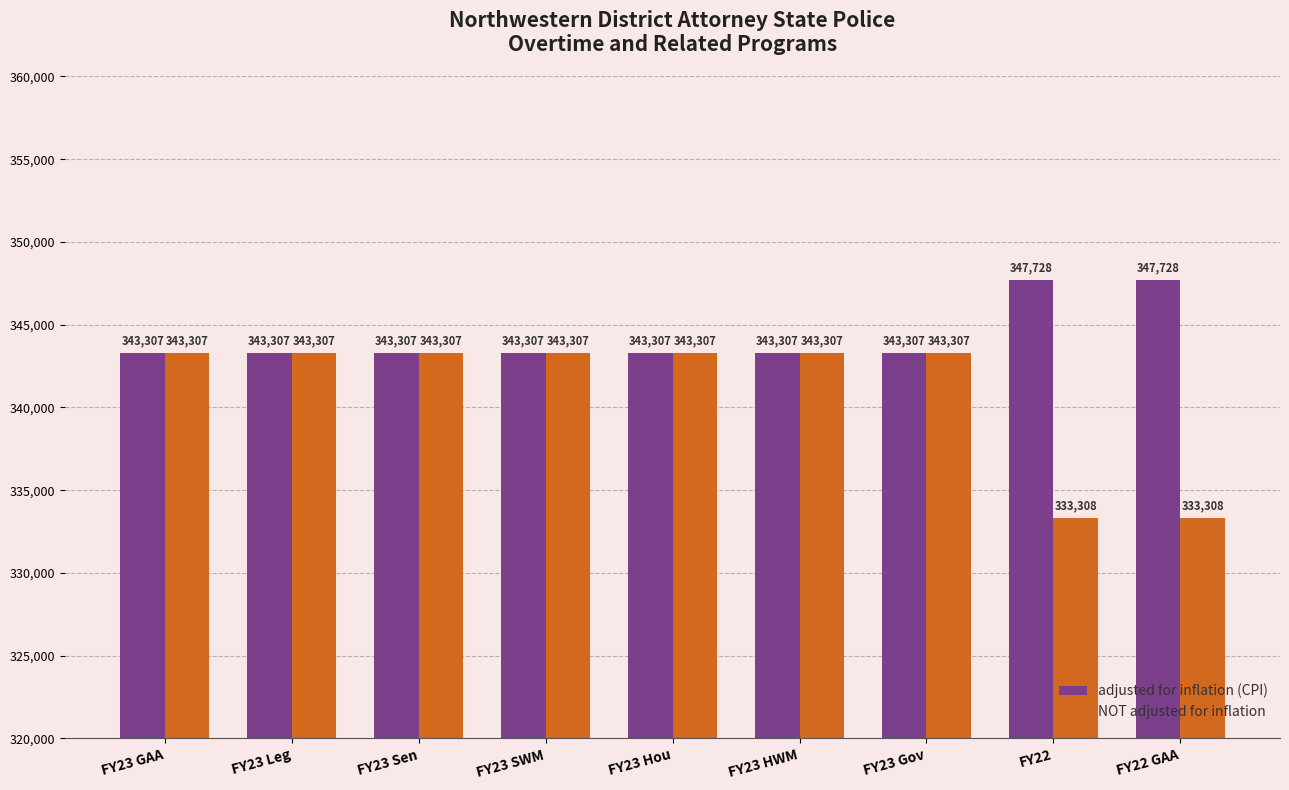

Reading left to right, transcribe all the data shown in this chart.

adjusted for inflation (CPI): FY23 GAA=343307	FY23 Leg=343307	FY23 Sen=343307	FY23 SWM=343307	FY23 Hou=343307	FY23 HWM=343307	FY23 Gov=343307	FY22=347728	FY22 GAA=347728
NOT adjusted for inflation: FY23 GAA=343307	FY23 Leg=343307	FY23 Sen=343307	FY23 SWM=343307	FY23 Hou=343307	FY23 HWM=343307	FY23 Gov=343307	FY22=333308	FY22 GAA=333308